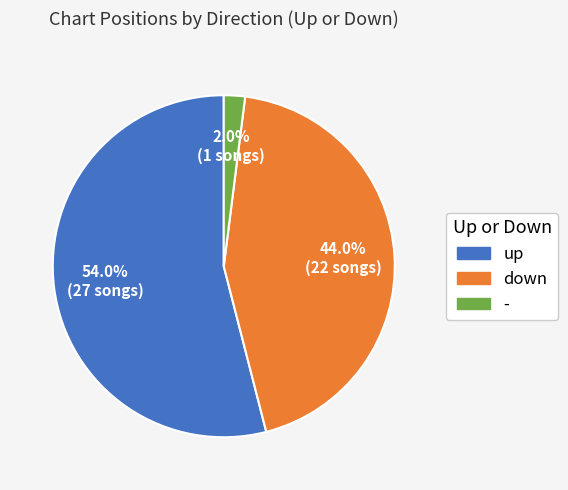

Is it true that - is 2% of the pie?

True